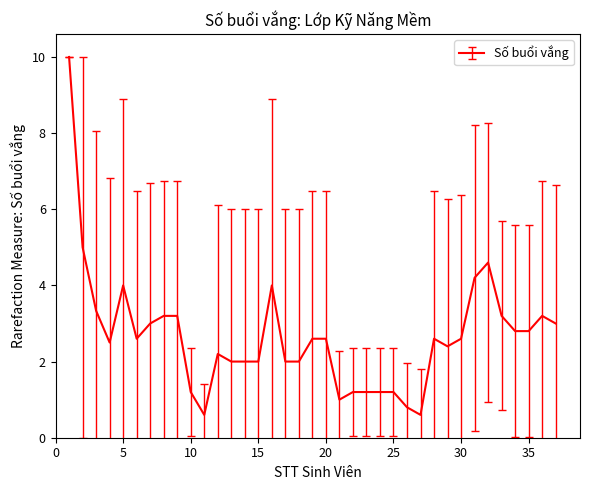

What is the maximum value shown in the chart?

10.0